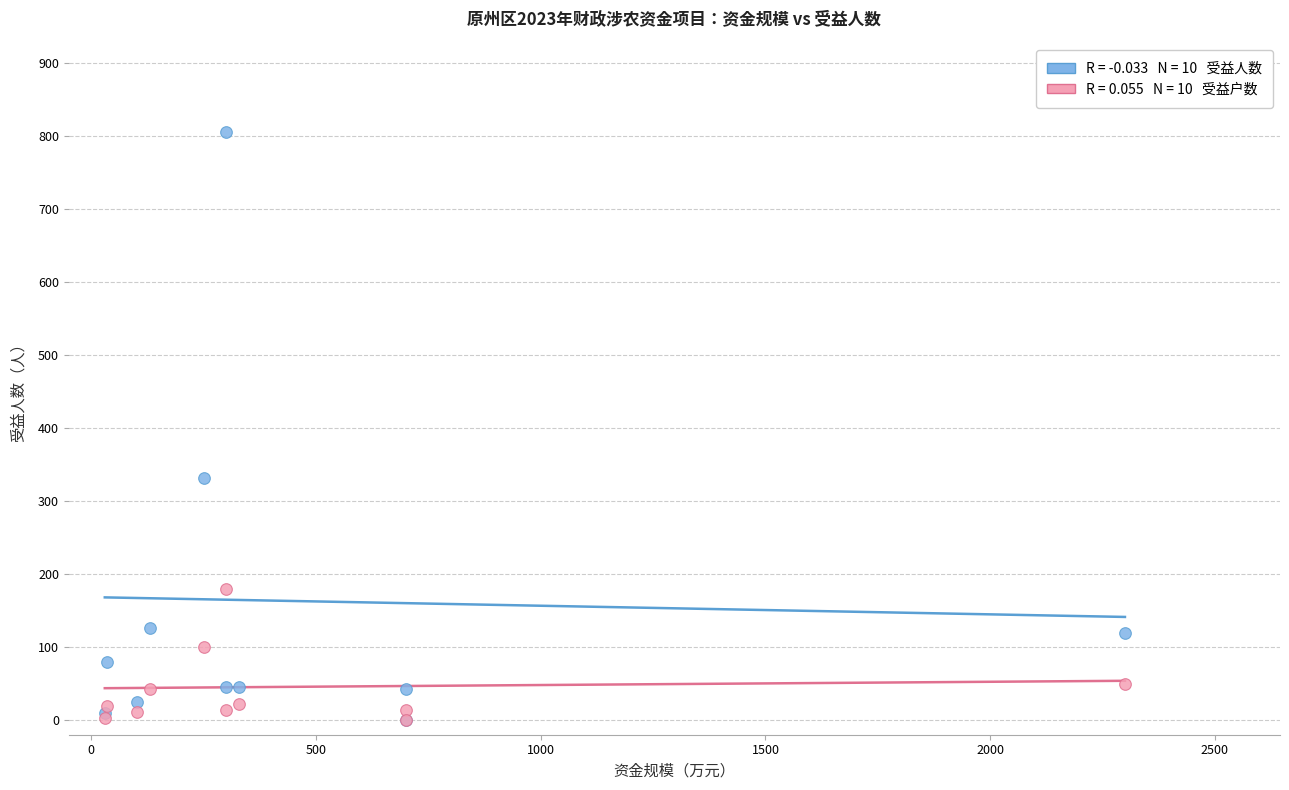

Across all series, what Y value is closest to 403?

332